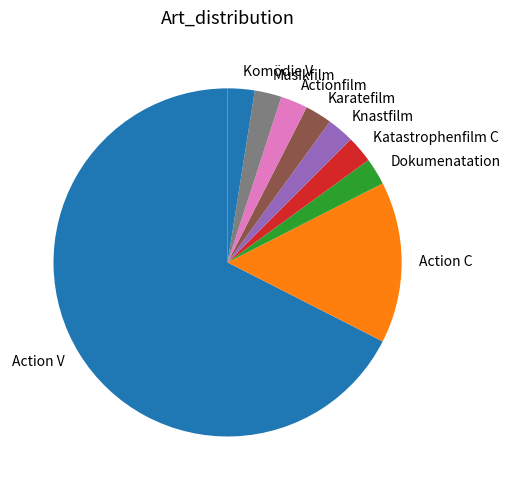

Which slice is the largest?

Action V